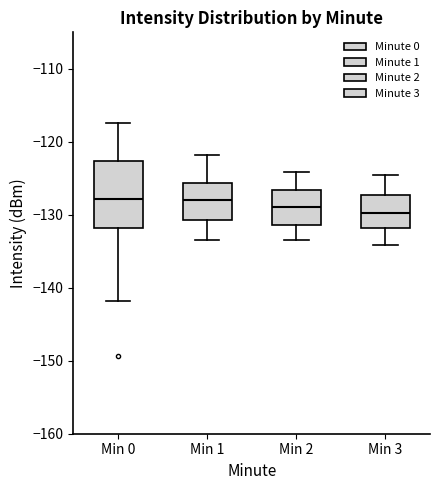

Which box is the tallest, from its lower edge to its upper edge?

Min 0